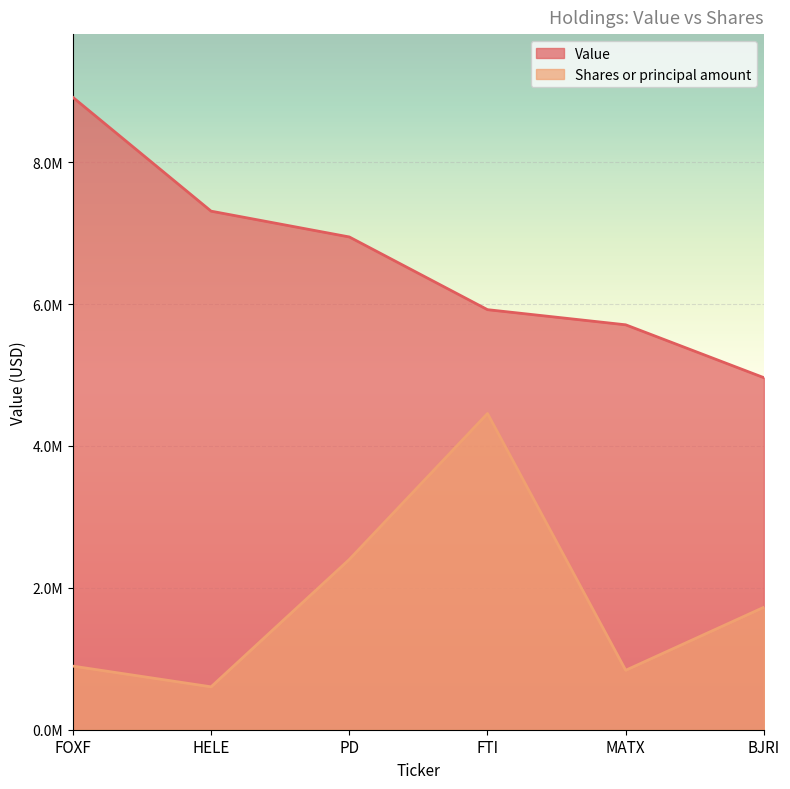

What is the difference between the maximum and second lowest values in the Shares or principal amount series?

3618853.9